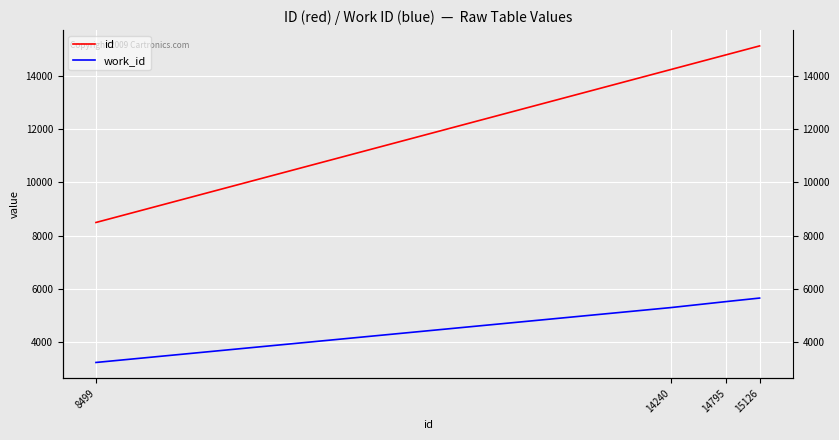

Rank the categories by id value from lowest to highest.

8499, 14240, 14795, 15126